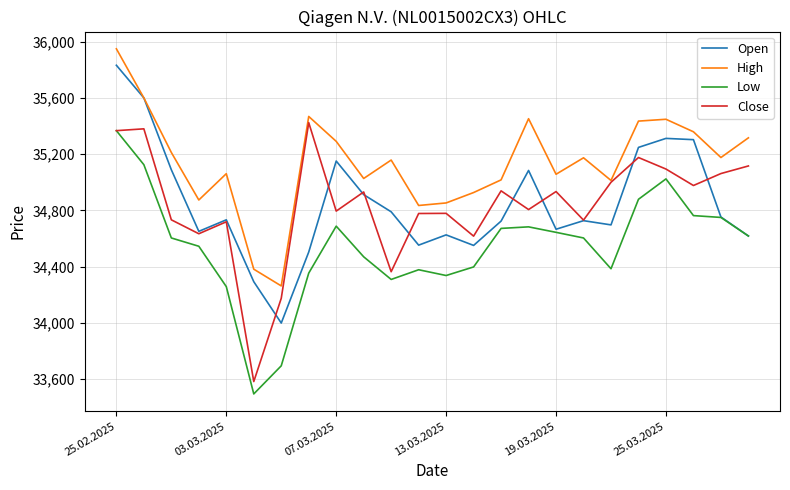

Does the chart have visible grid lines?

Yes